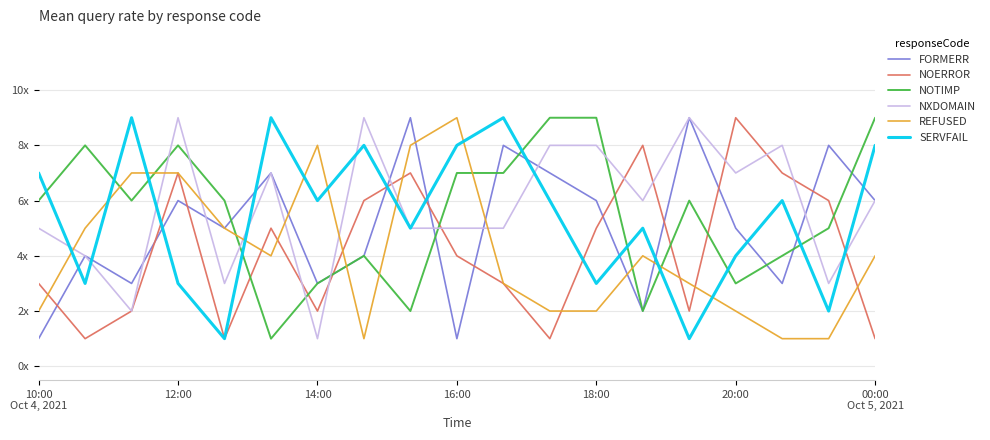

Which series has the largest total across all categories?

NXDOMAIN